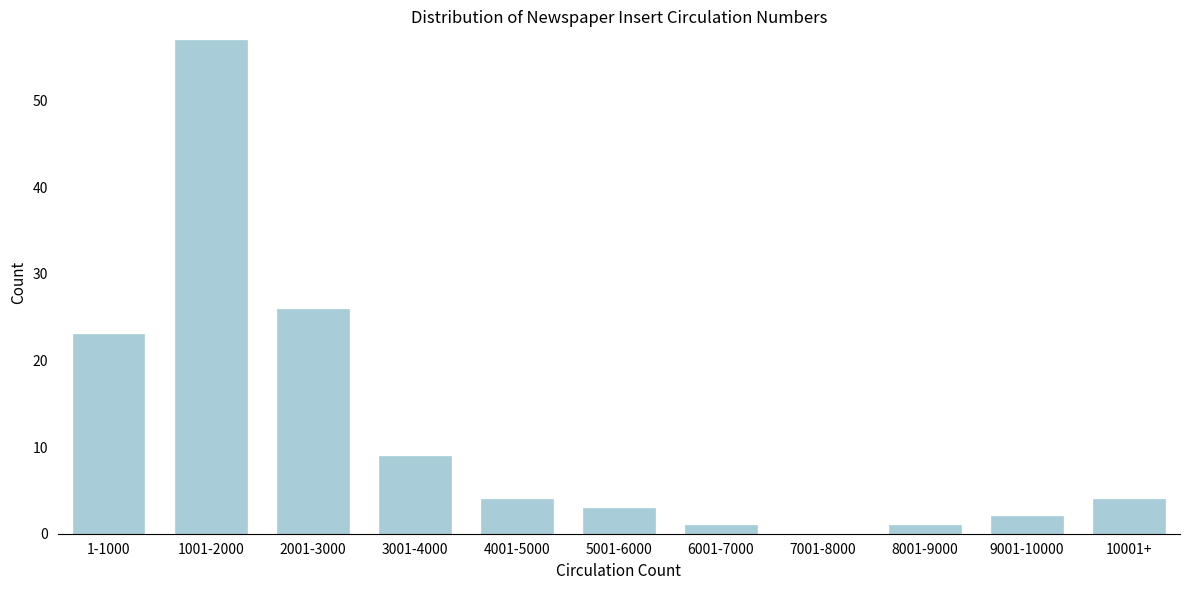

Reading left to right, extract all data points from this chart.

1-1000=23	1001-2000=57	2001-3000=26	3001-4000=9	4001-5000=4	5001-6000=3	6001-7000=1	7001-8000=0	8001-9000=1	9001-10000=2	10001+=4